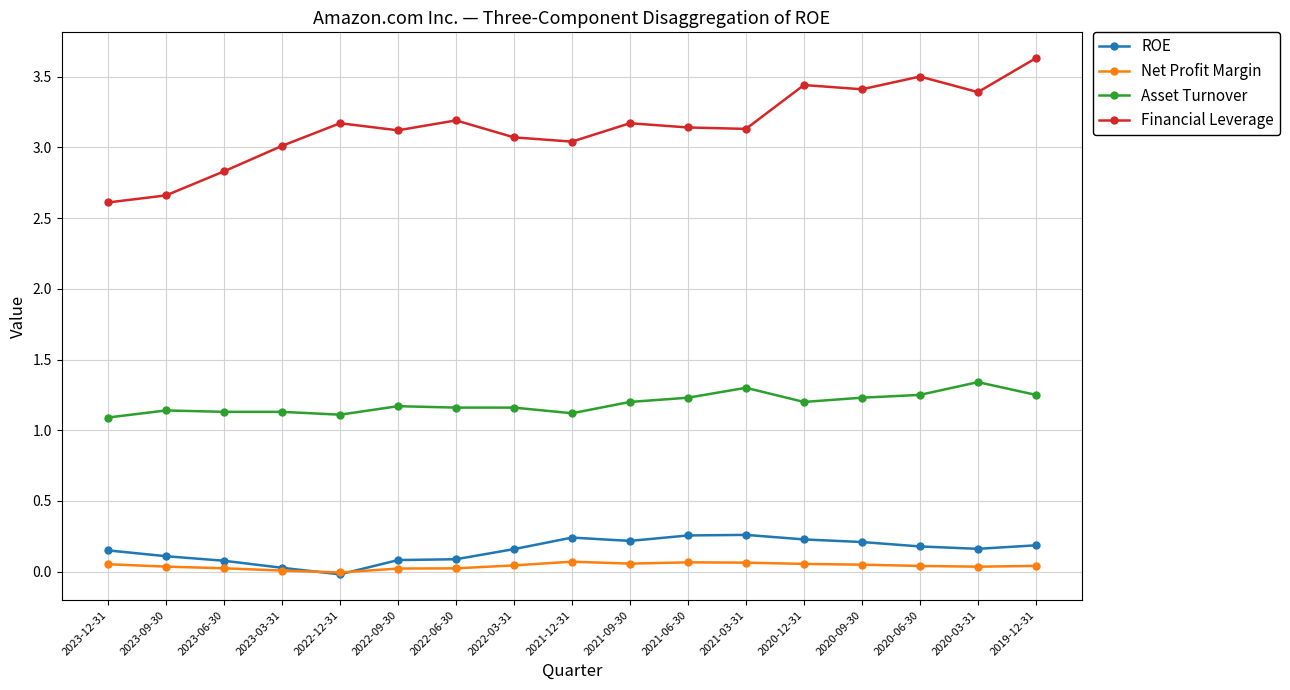

True or false: Net Profit Margin has a value of 0.1 at 2021-09-30.

True